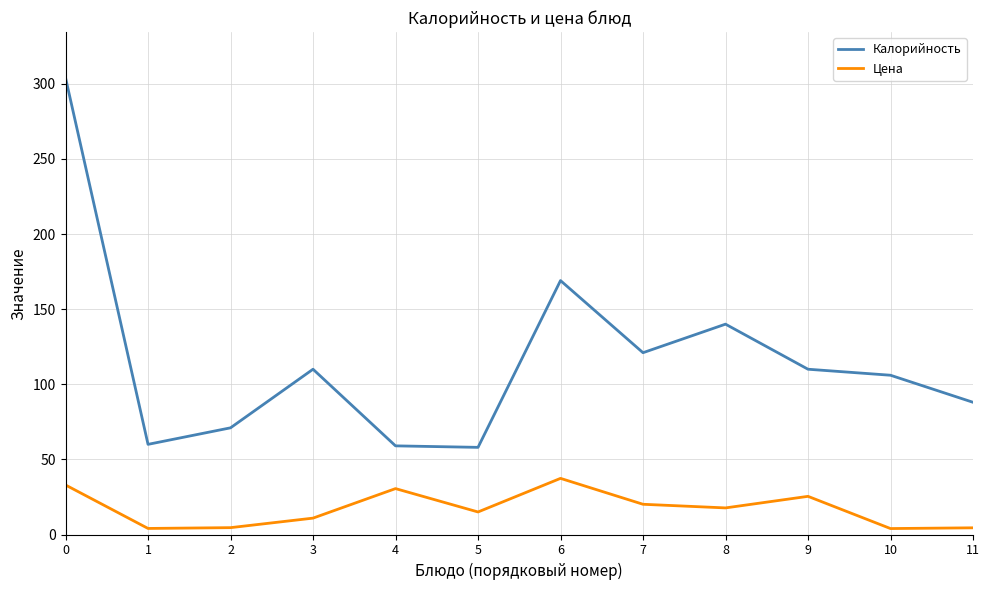

What is the maximum value shown in the chart?

304.0